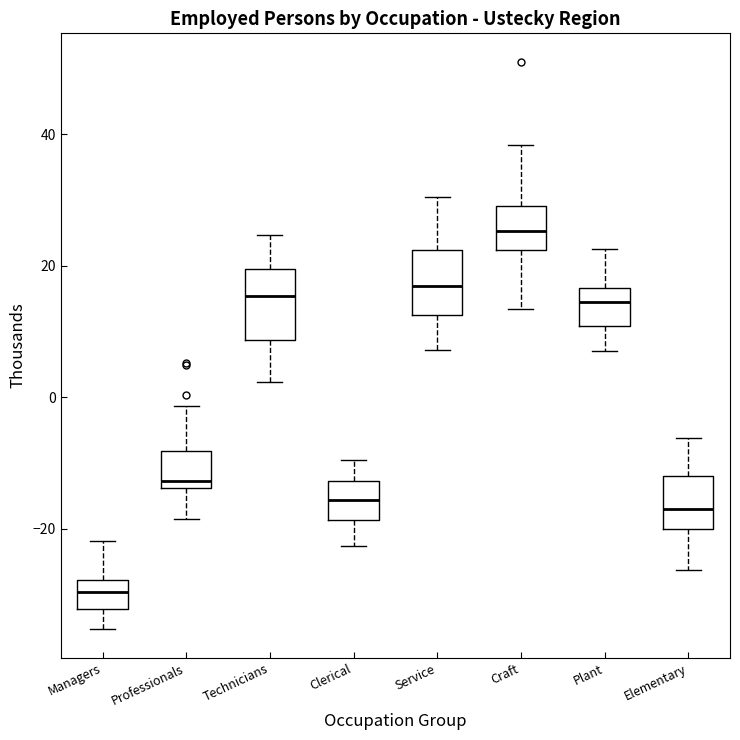

Reading left to right, transcribe this box plot: for each box, give where its median line is, the range the box spans, and where its two whiskers end, as read against the y-axis. The values are not printed on the chart, so give them approximately, as read against the axis.

Managers: median -30, box -32 to -28, whiskers -36 to -22
Professionals: median -12, box -14 to -8, whiskers -18 to -2
Technicians: median 16, box 8 to 20, whiskers 2 to 24
Clerical: median -16, box -18 to -12, whiskers -22 to -10
Service: median 16, box 12 to 22, whiskers 8 to 30
Craft: median 26, box 22 to 30, whiskers 14 to 38
Plant: median 14, box 10 to 16, whiskers 8 to 22
Elementary: median -18, box -20 to -12, whiskers -26 to -6